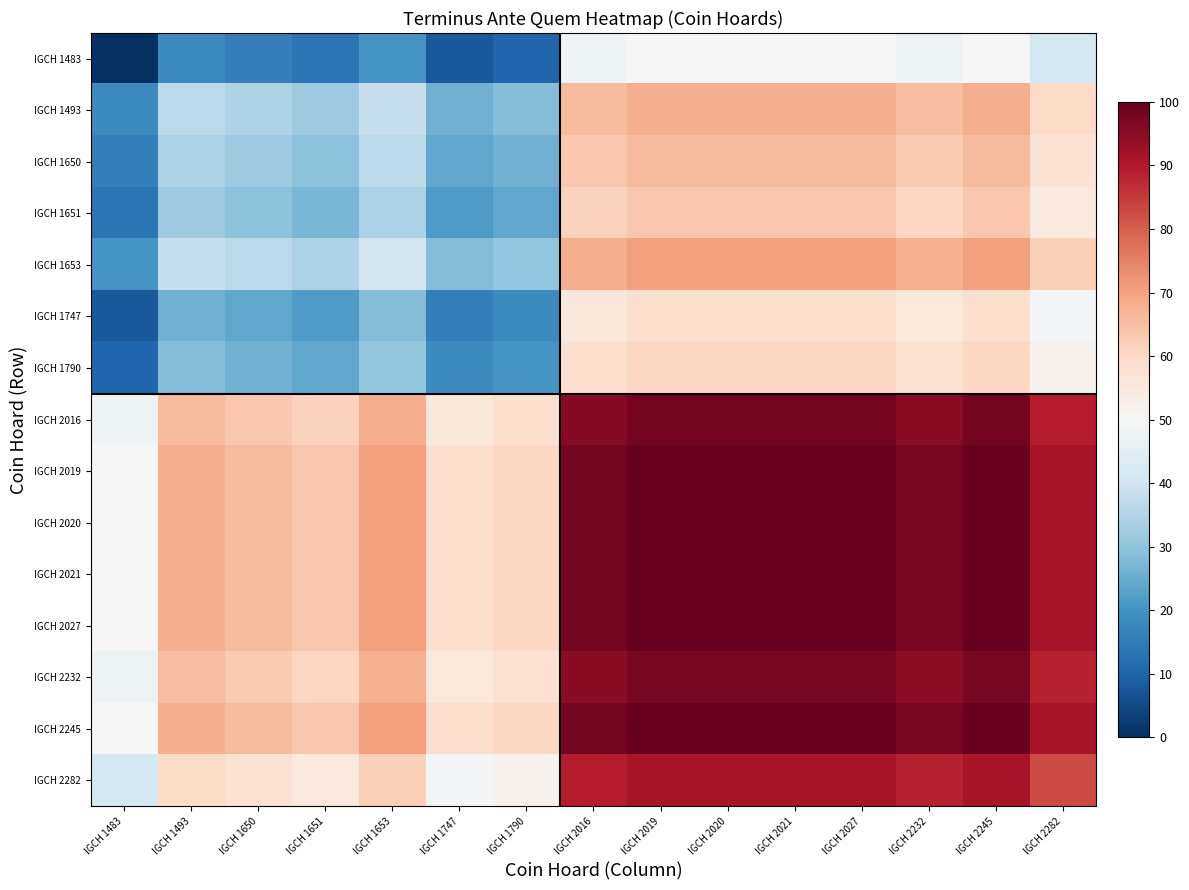

What is the difference between the highest and lowest values at IGCH 2245?

50.0